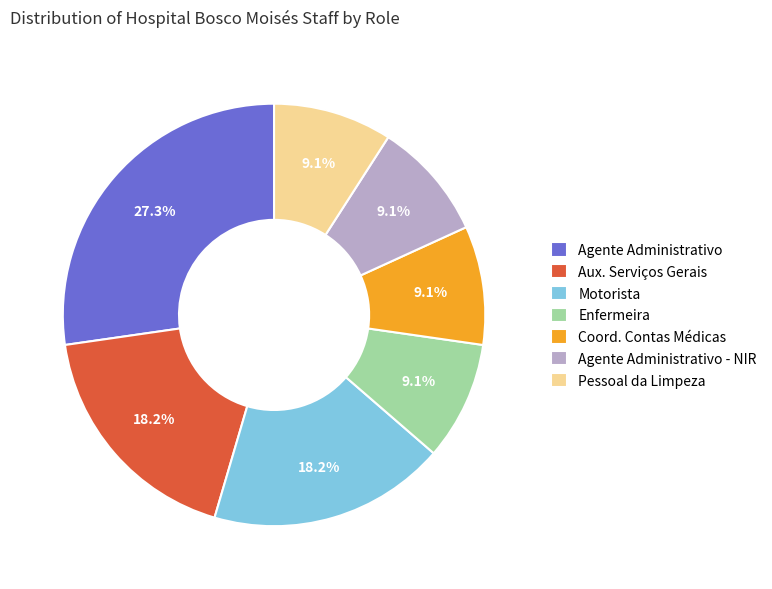

To the nearest percent, what percentage of the pie is Agente Administrativo - NIR?

9%